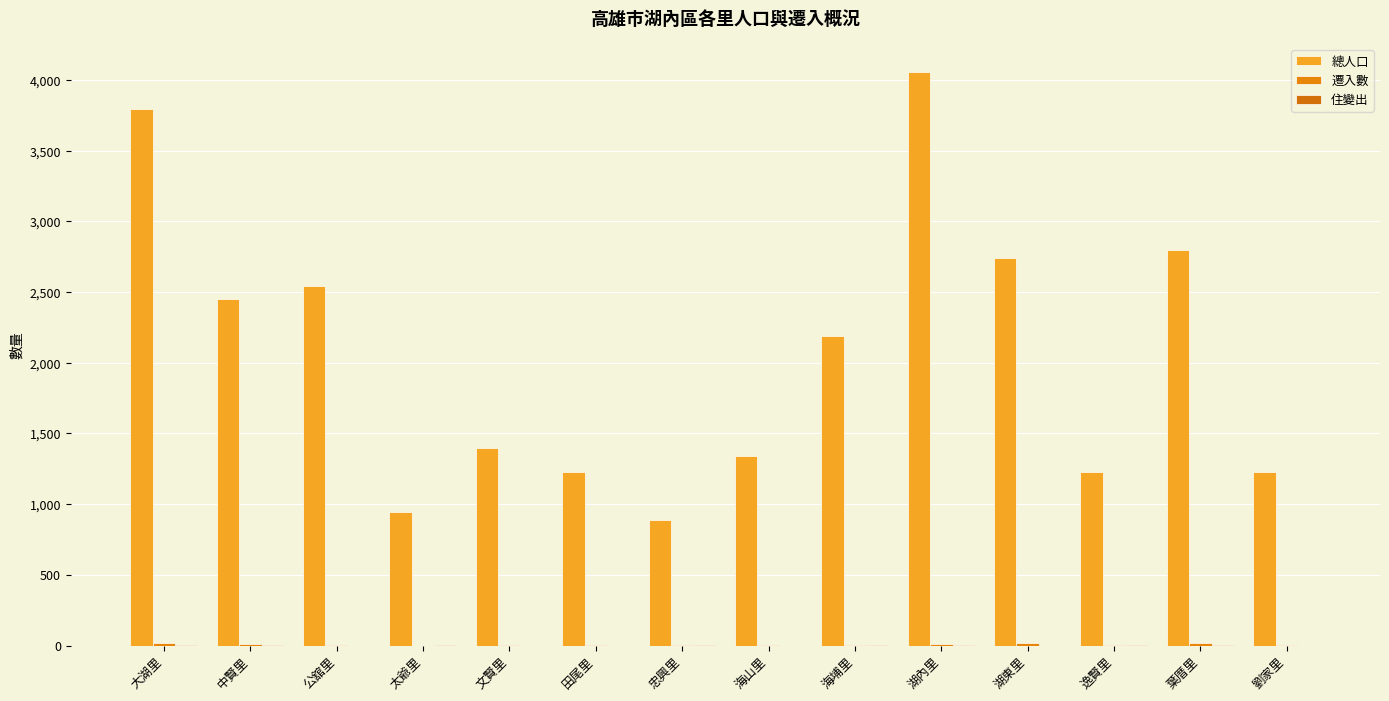

How many groups of bars are there?

14